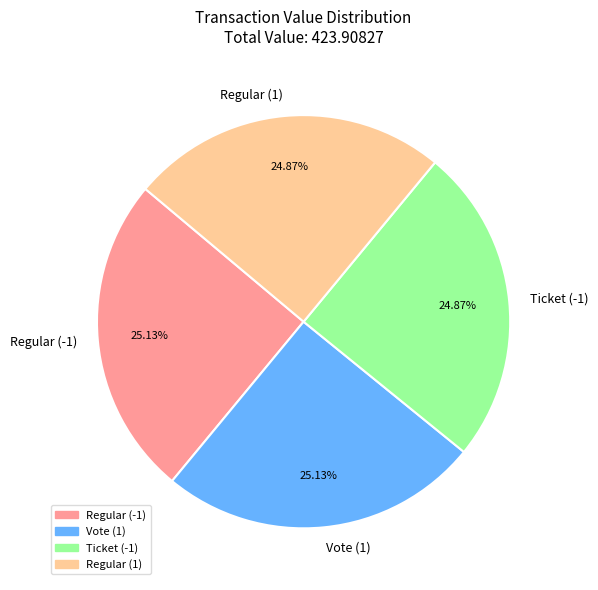

Does Ticket (-1) account for over 50% of the chart?

No